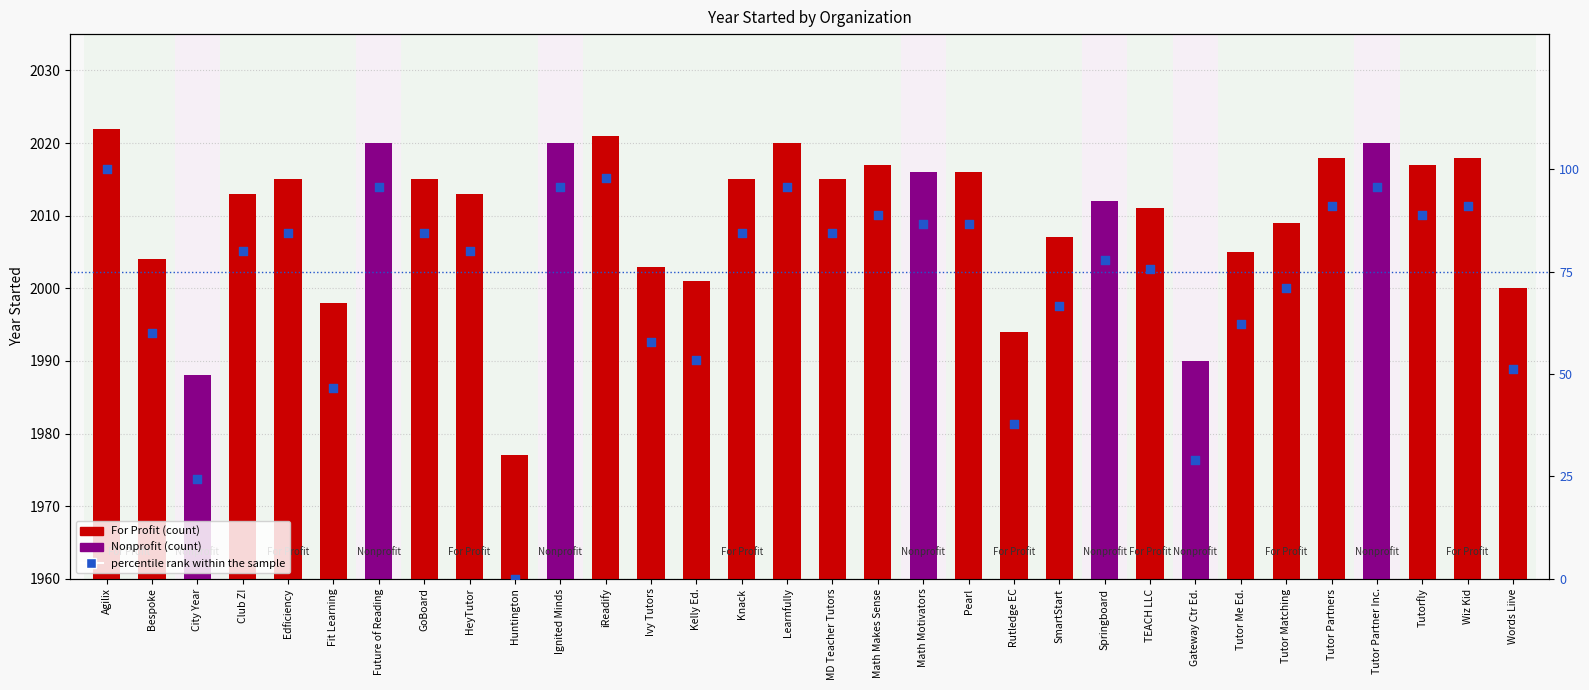

What is the ratio of the value at Rutledge EC to the value at Learnfully?

0.4